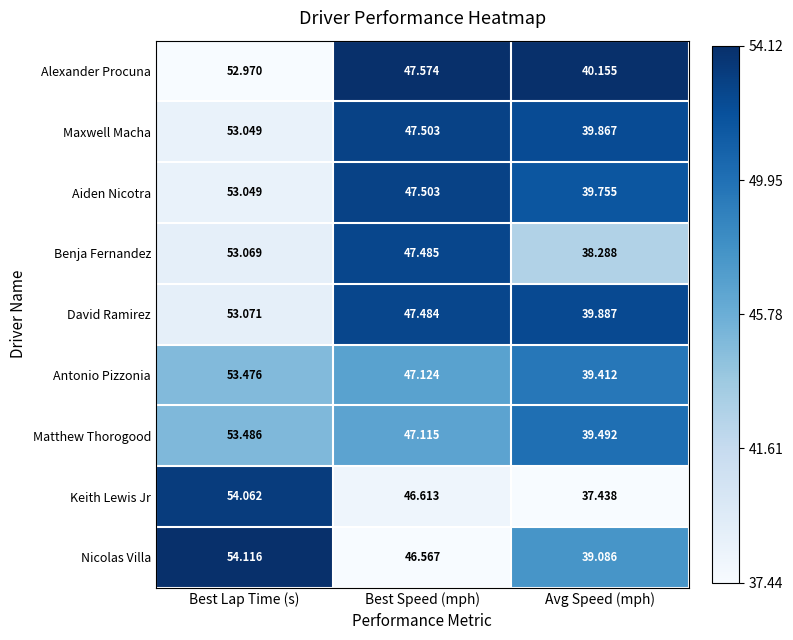

How many series are shown in this chart?

9